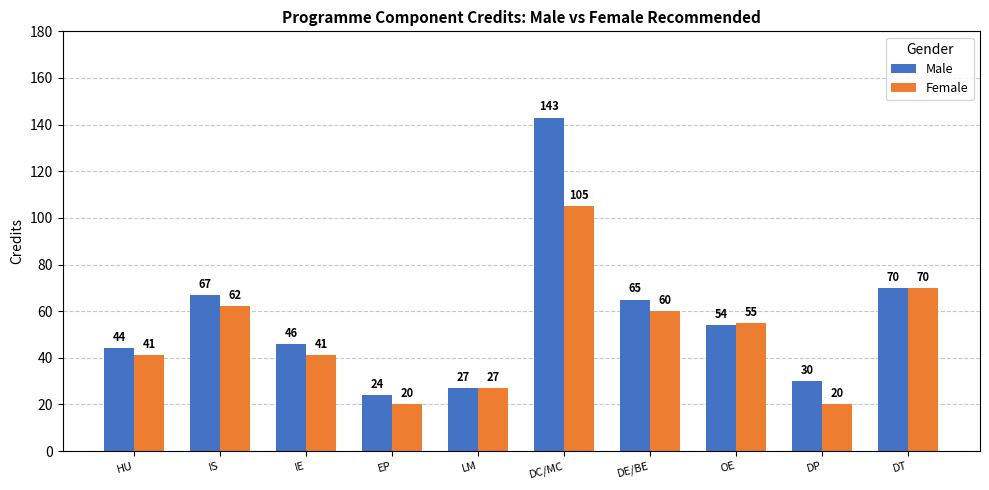

What is the label of the 1st bar from the left?

HU